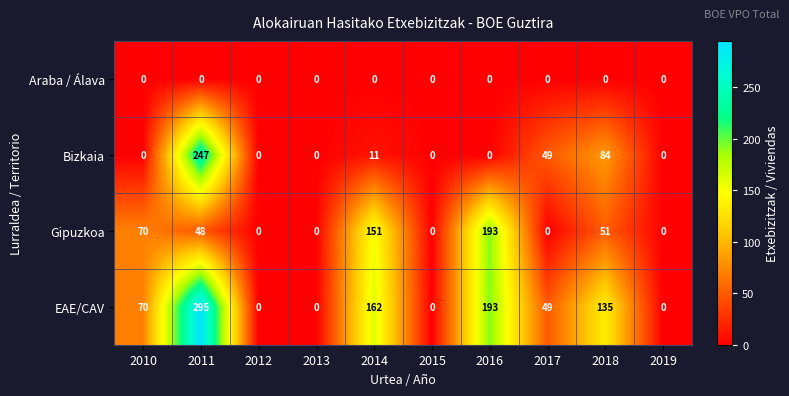

Which series has the widest spread of values?

EAE/CAV